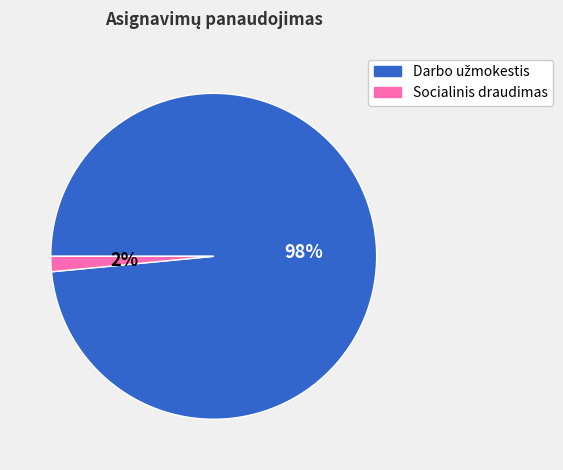

To the nearest percent, what portion does Socialinis draudimas represent?

2%